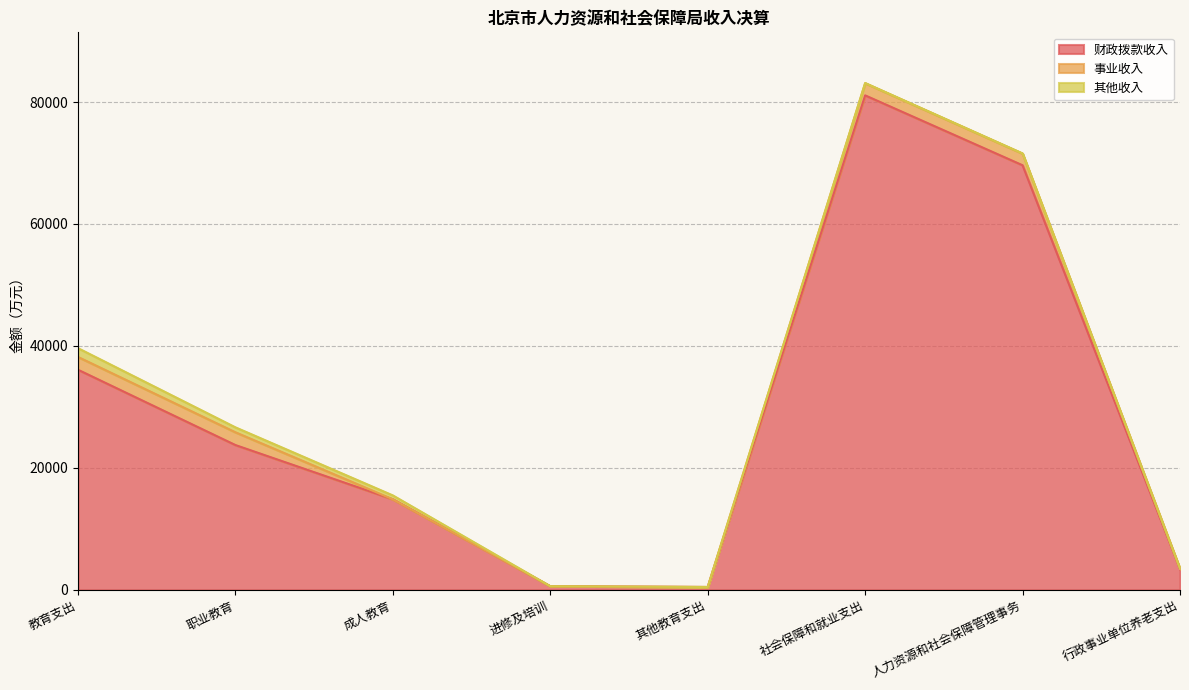

What is the sum of all 事业收入 values?

8184.2